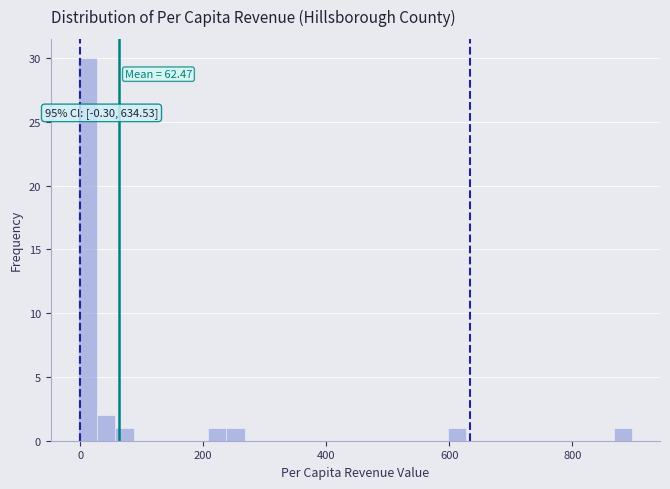

Around what value on the x-axis is the tallest bar? Give the approximate position of its centre, as read against the axis.

20